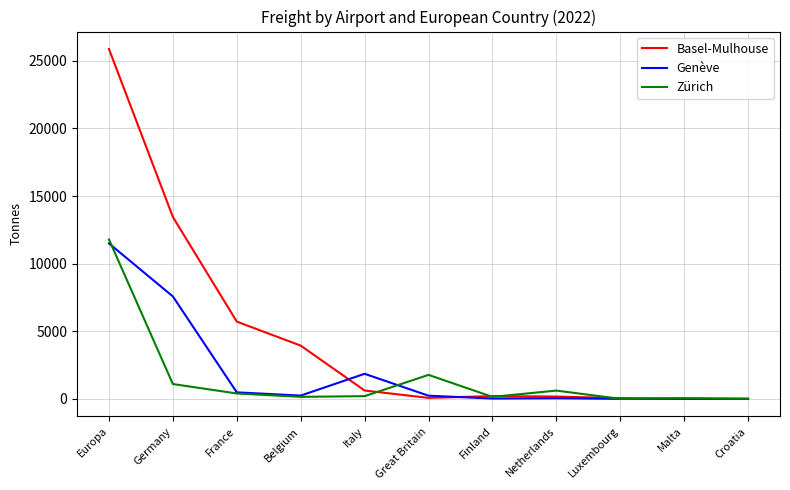

Where is Basel-Mulhouse nearest to the value 12939?

Germany